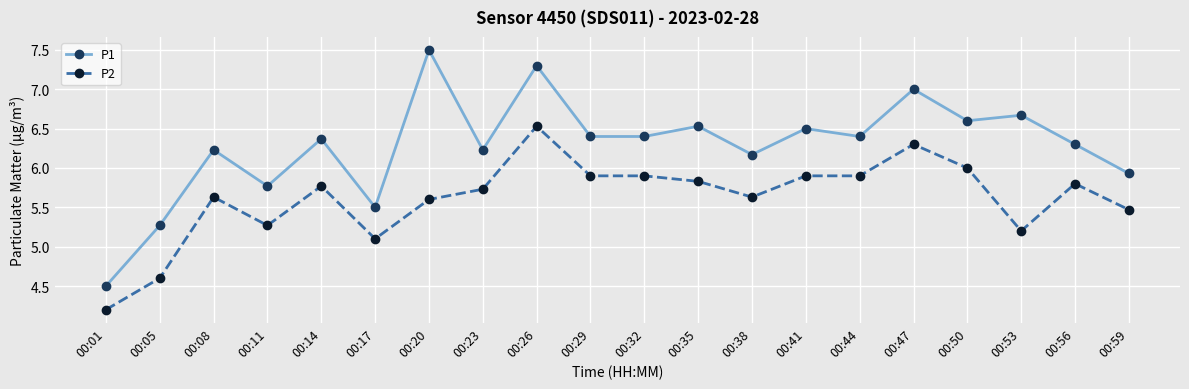

Where is the first local maximum for P2?

00:08